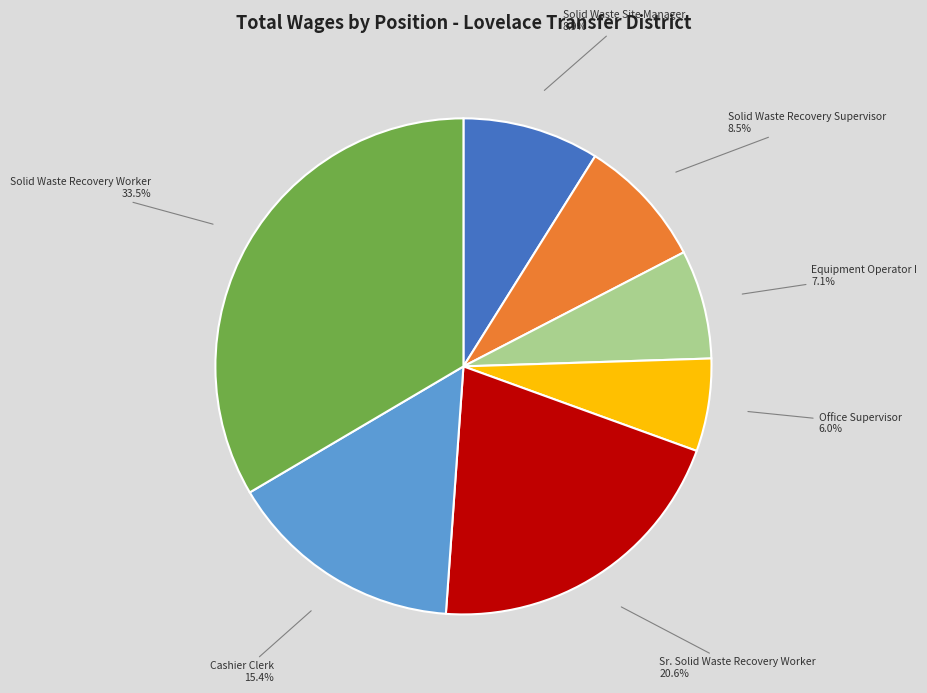

Is there a majority slice in this chart?

No